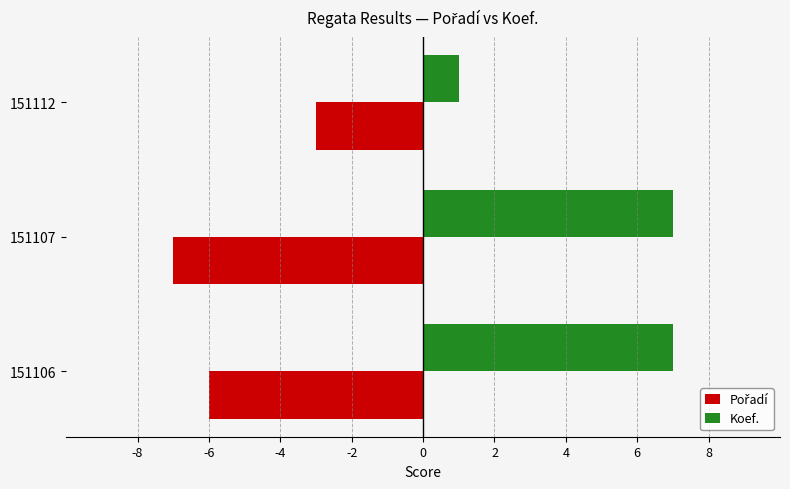

The Koef. series shows 0 at 151112. True or false?

False